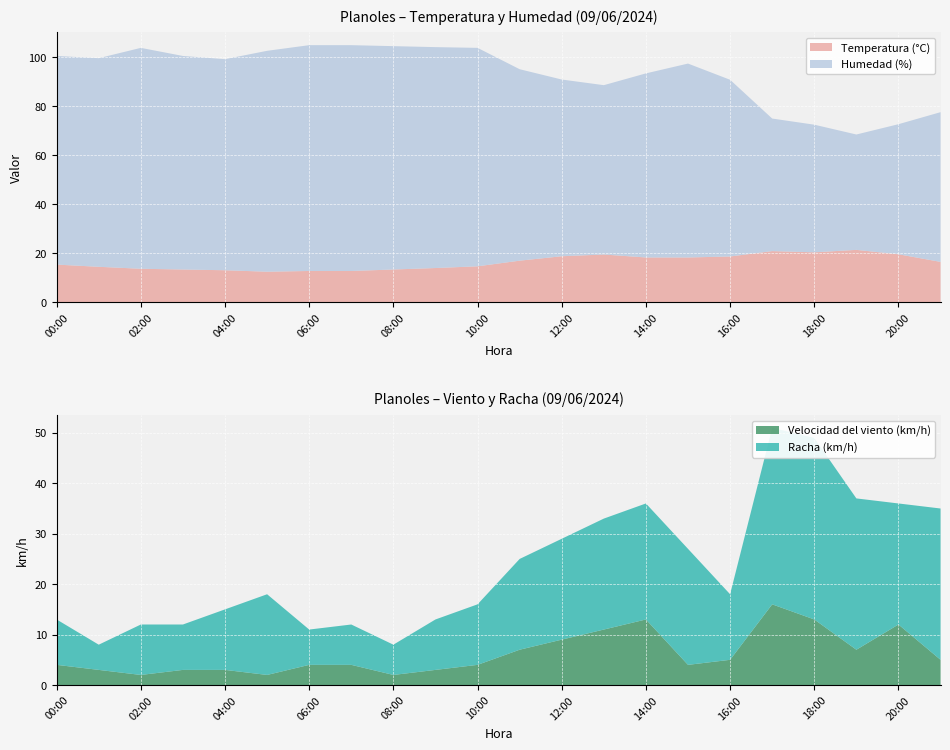

Reading right to left, transcribe all the data shown in this chart.

Temperatura (°C): 21:00=16.5	20:00=19.6	19:00=21.4	18:00=20.4	17:00=20.9	16:00=18.7	15:00=18.3	14:00=18.3	13:00=19.5	12:00=18.8	11:00=17.0	10:00=14.7	09:00=14.0	08:00=13.4	07:00=12.8	06:00=12.8	05:00=12.5	04:00=13.1	03:00=13.4	02:00=13.7	01:00=14.5	00:00=15.4
Humedad (%): 21:00=61.0	20:00=53.0	19:00=47.0	18:00=52.0	17:00=54.0	16:00=72.0	15:00=79.0	14:00=75.0	13:00=69.0	12:00=72.0	11:00=78.0	10:00=89.0	09:00=90.0	08:00=91.0	07:00=92.0	06:00=92.0	05:00=90.0	04:00=86.0	03:00=87.0	02:00=90.0	01:00=85.0	00:00=85.0
Velocidad del viento (km/h): 21:00=5.0	20:00=12.0	19:00=7.0	18:00=13.0	17:00=16.0	16:00=5.0	15:00=4.0	14:00=13.0	13:00=11.0	12:00=9.0	11:00=7.0	10:00=4.0	09:00=3.0	08:00=2.0	07:00=4.0	06:00=4.0	05:00=2.0	04:00=3.0	03:00=3.0	02:00=2.0	01:00=3.0	00:00=4.0
Racha (km/h): 21:00=30.0	20:00=24.0	19:00=30.0	18:00=36.0	17:00=35.0	16:00=13.0	15:00=23.0	14:00=23.0	13:00=22.0	12:00=20.0	11:00=18.0	10:00=12.0	09:00=10.0	08:00=6.0	07:00=8.0	06:00=7.0	05:00=16.0	04:00=12.0	03:00=9.0	02:00=10.0	01:00=5.0	00:00=9.0